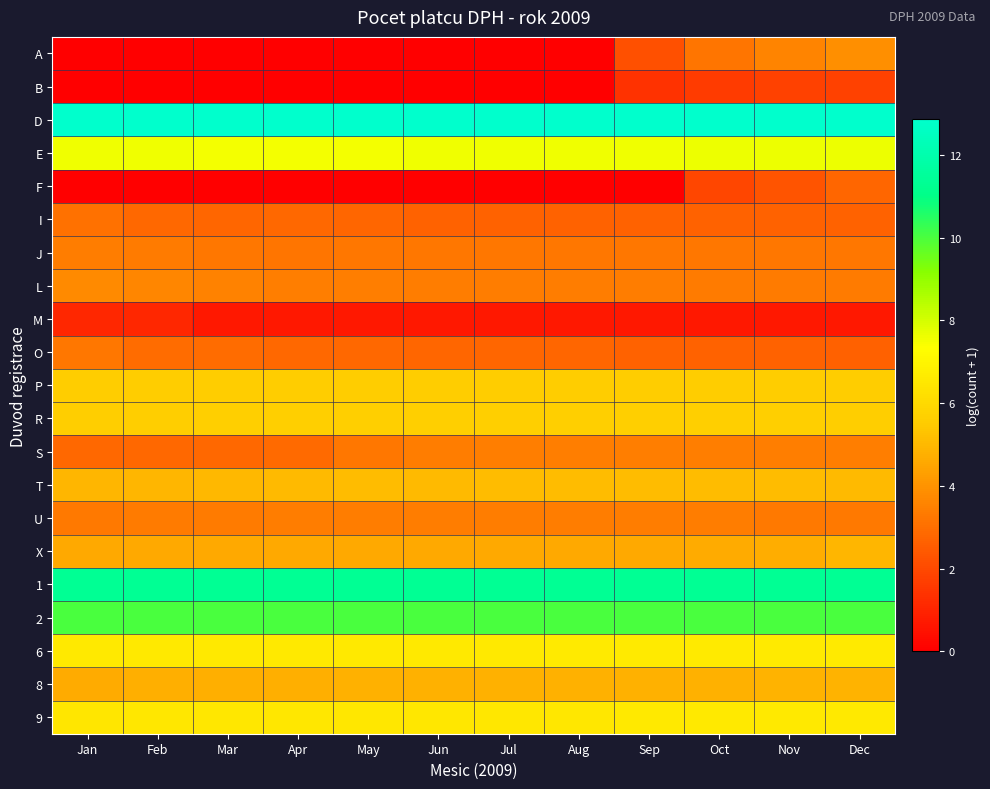

Which label corresponds to the largest value in the chart?

Aug